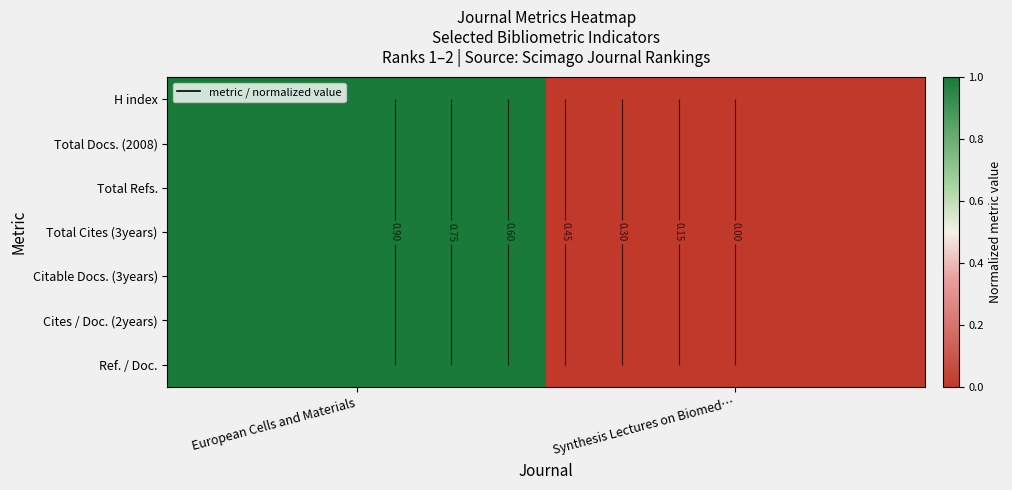

At which category is the sum across all series the highest?

European Cells and Materials